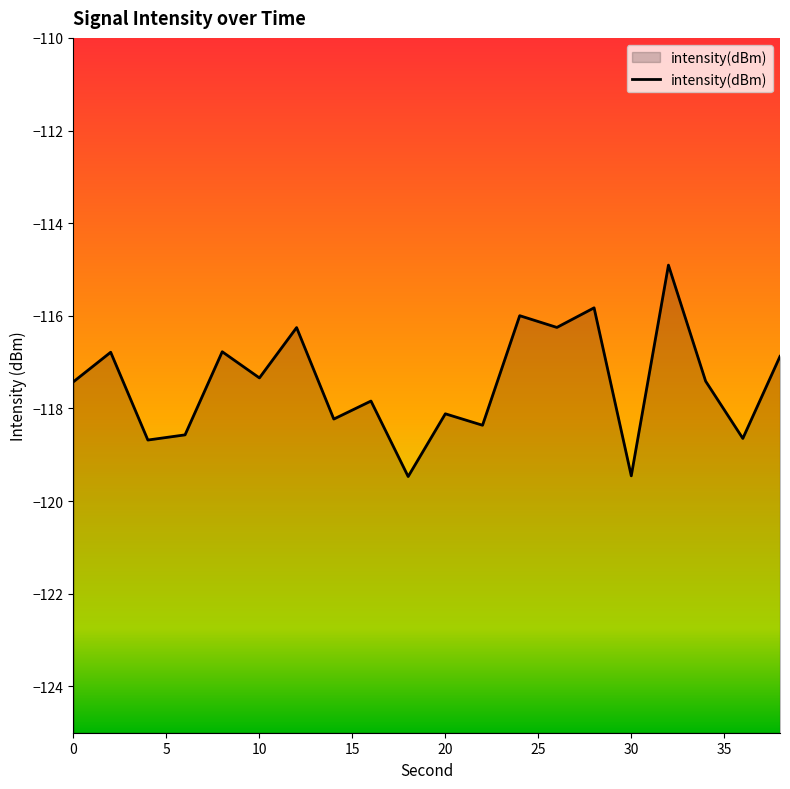

What is the minimum value shown in the chart?

-119.5